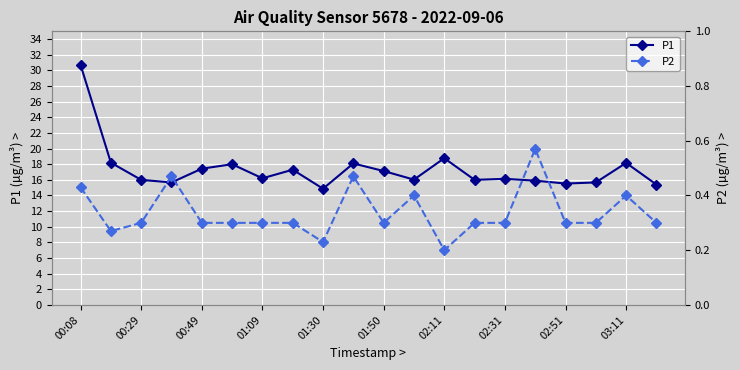

Is it true that P1 equals 16.2 at 01:09?

True